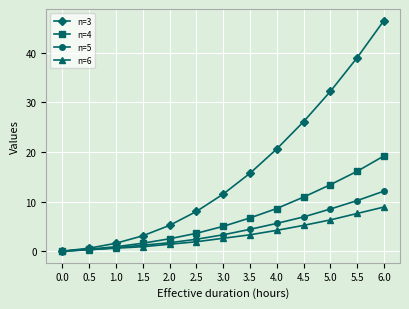

How many lines are shown in the chart?

4